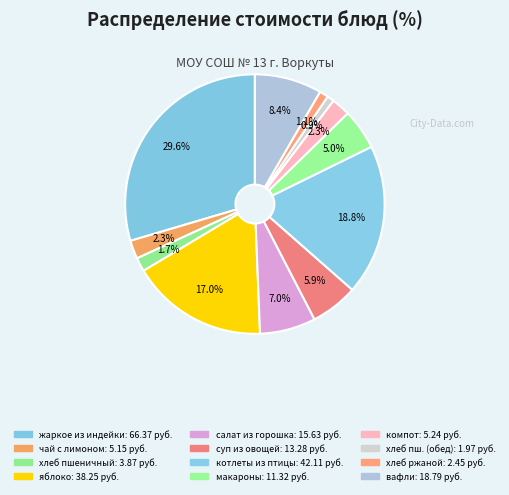

Count the number of slices in the pie.

12